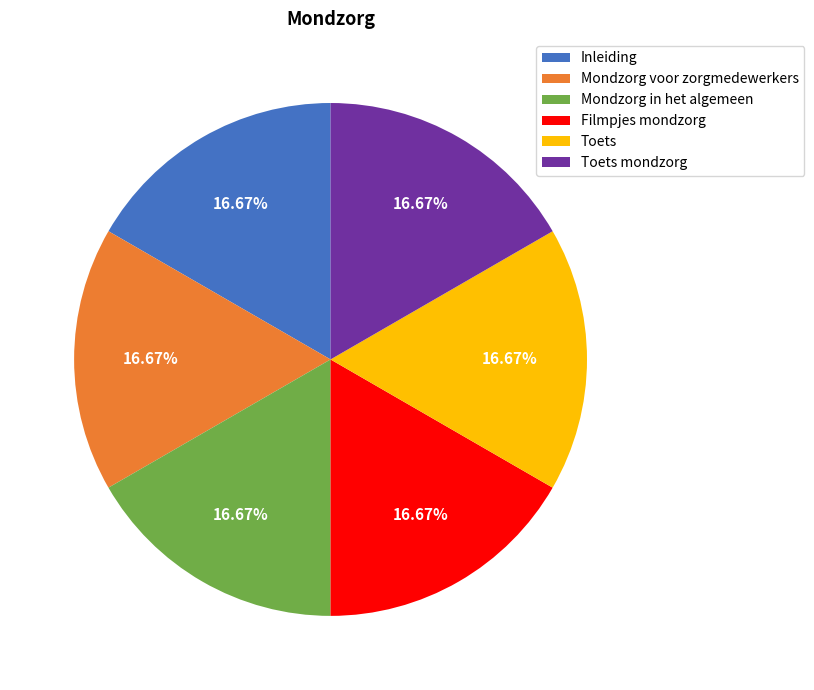

Is the sum of Inleiding and Mondzorg voor zorgmedewerkers greater than half?

No